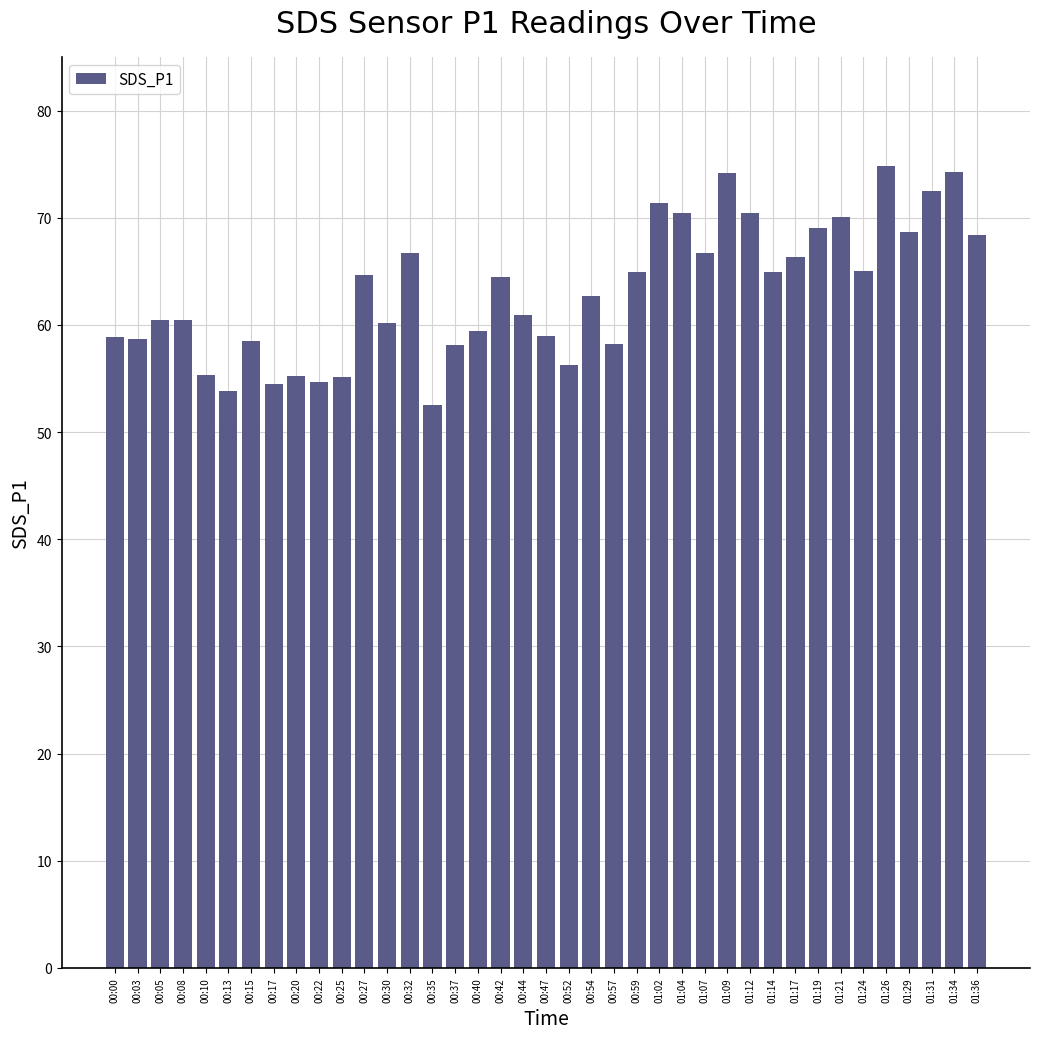

What is the difference between the second highest and minimum values?

21.7